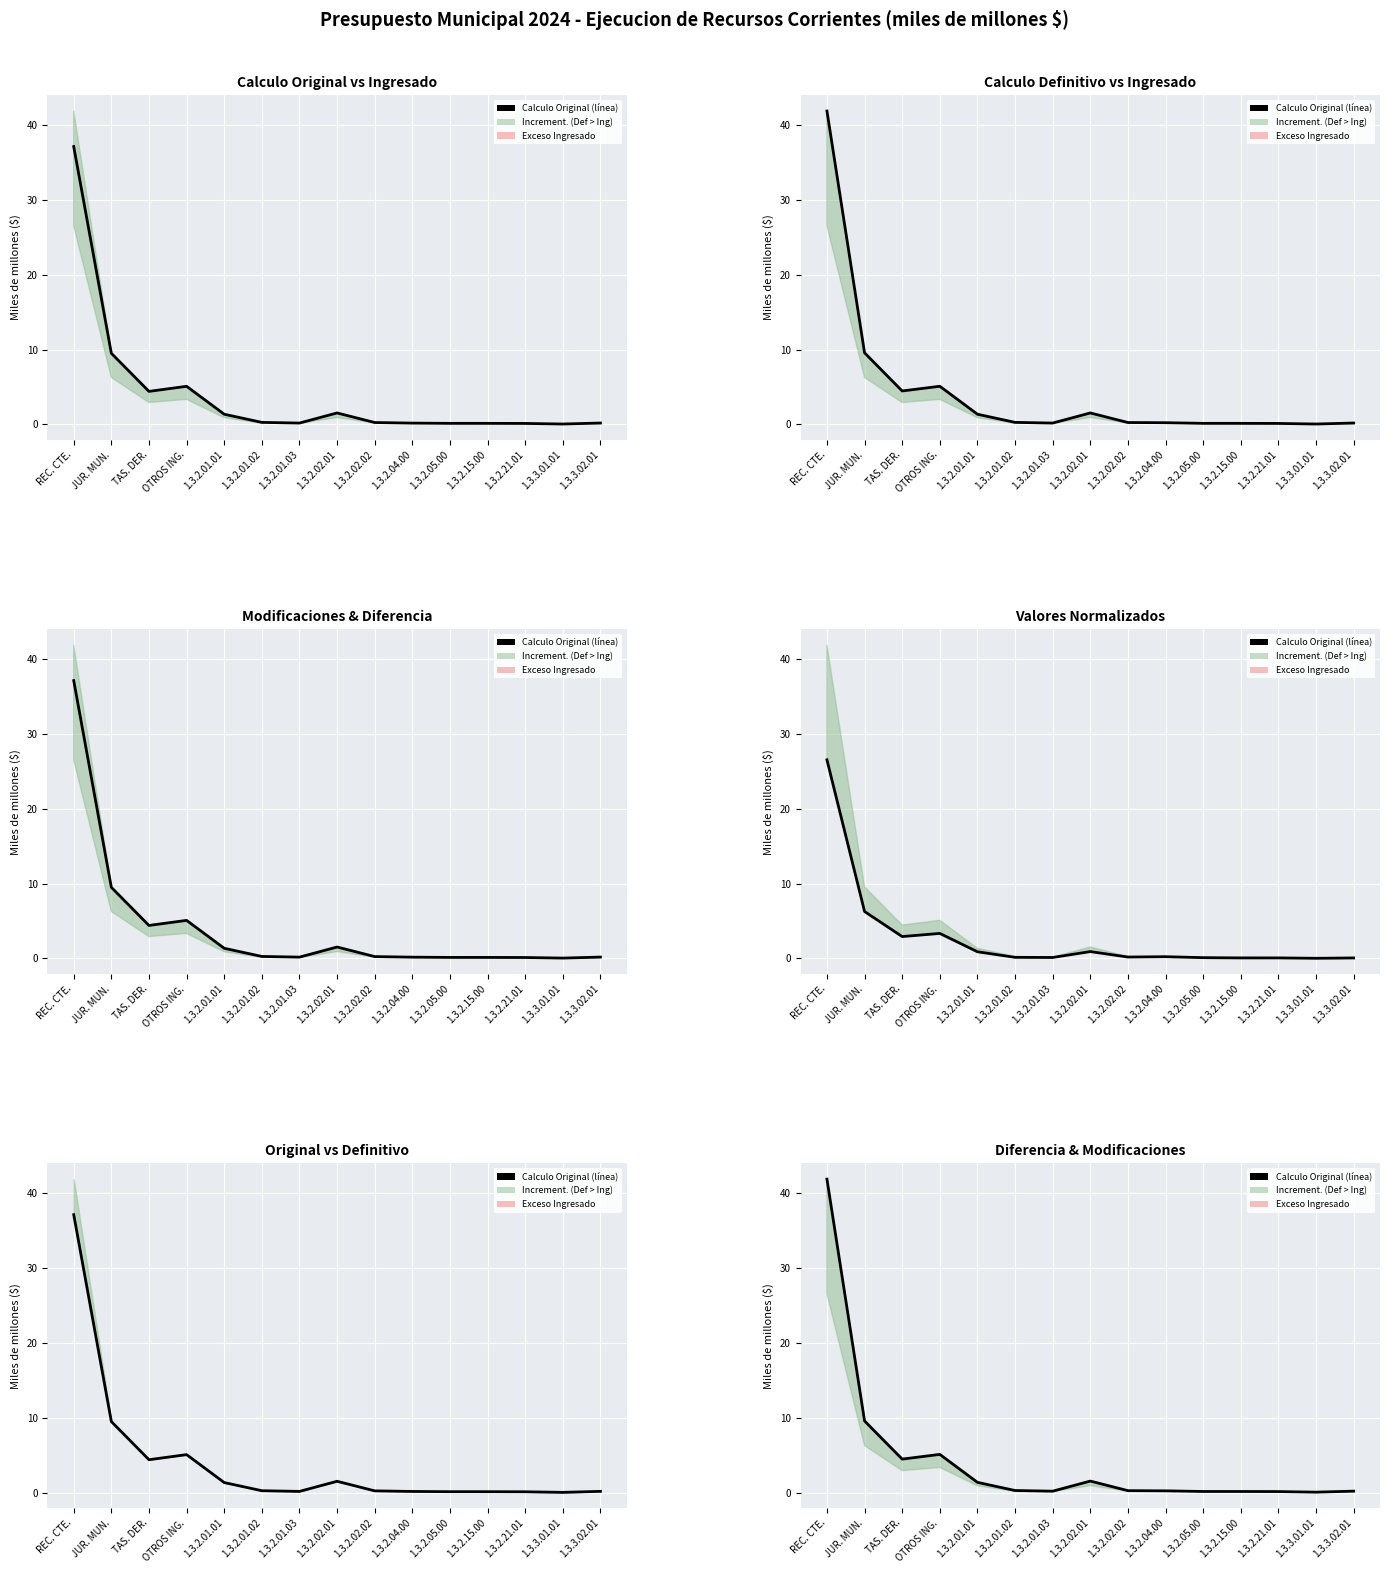

What is the label of the 15th point from the right?

REC. CTE.